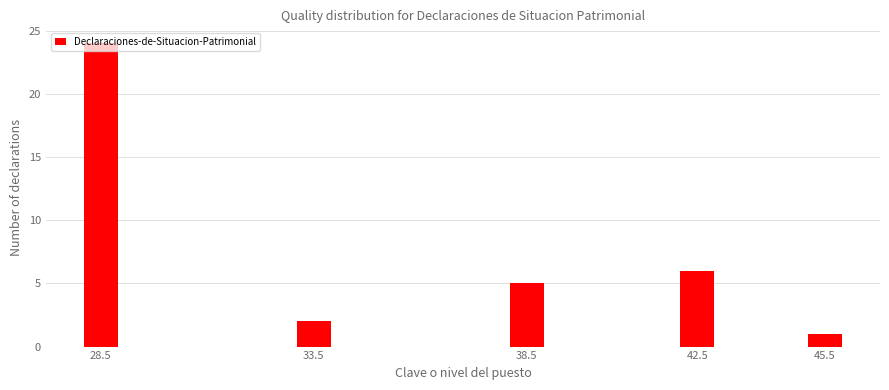

At which label is the value closest to 12?

42.5